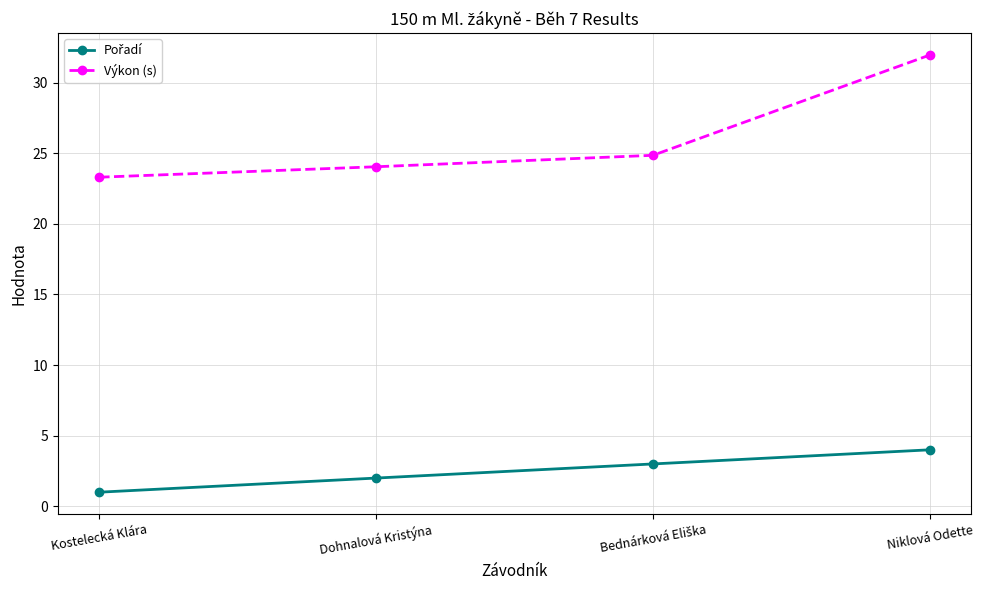

At how many categories does at least one series exceed 15?

4